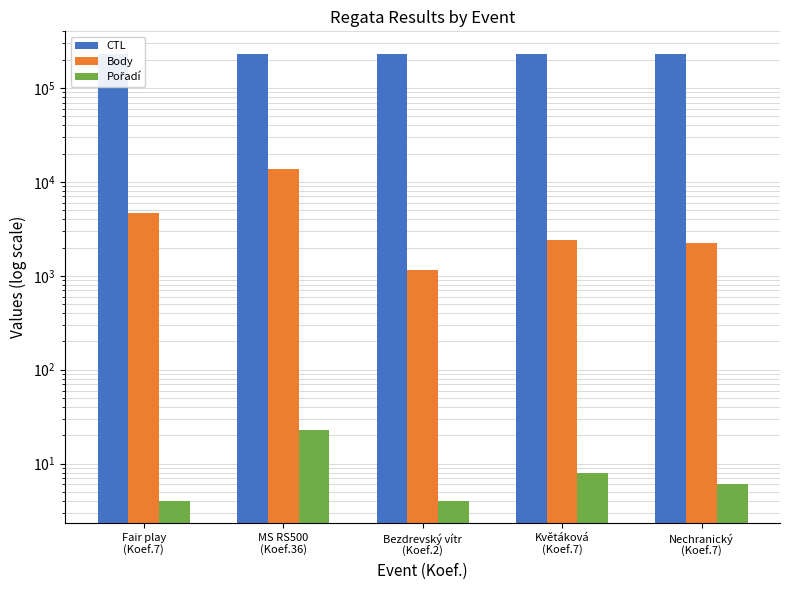

Is the value of CTL at Fair play
(Koef.7) greater than the value of Pořadí at Květáková
(Koef.7)?

Yes